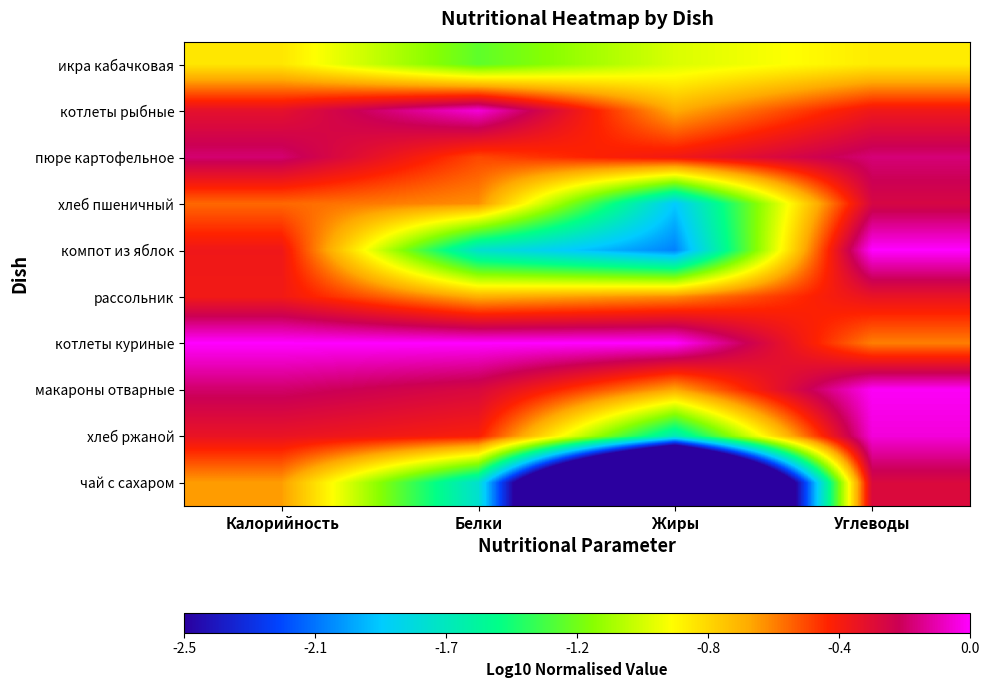

Which has a higher value, Углеводы or Жиры?

Углеводы